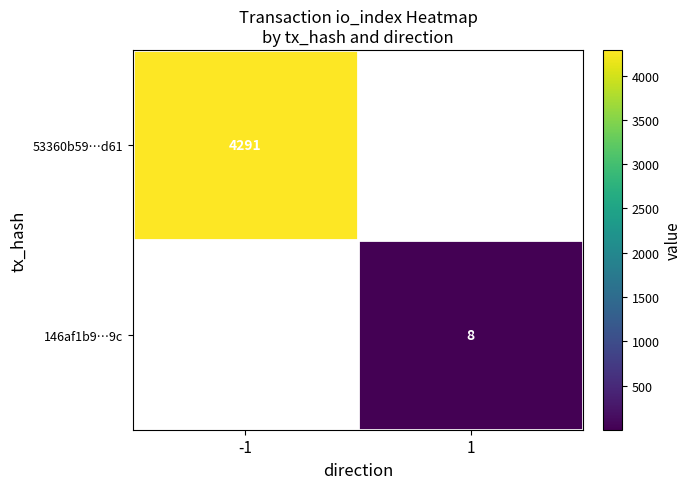

The value of 146af1b9…9c at 1 is 5. True or false?

False